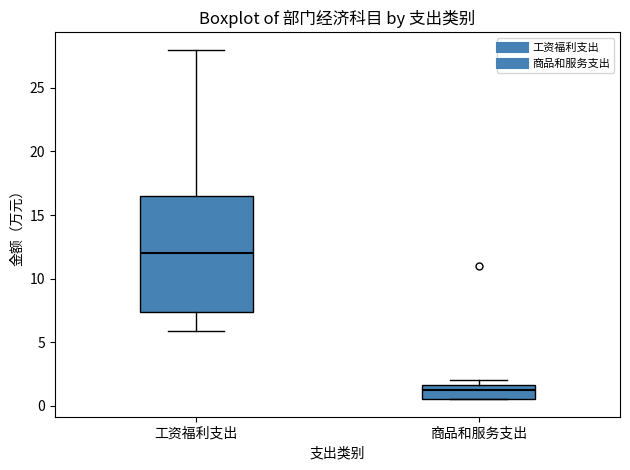

Where does the median line of the box for 工资福利支出 sit on the y-axis? The values are not printed on the chart, so give them approximately, as read against the axis.

12.0